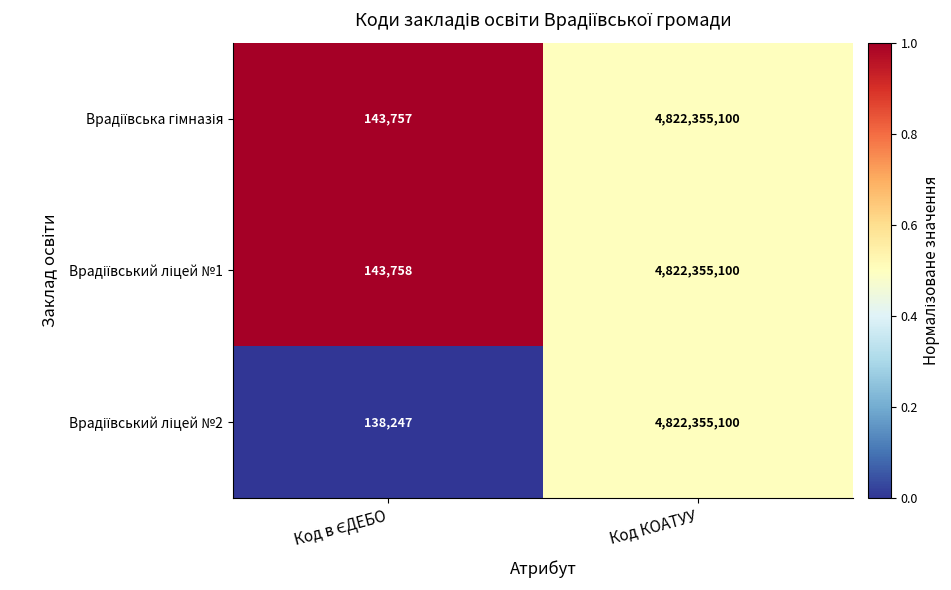

Which label corresponds to the largest value in the chart?

Код КОАТУУ